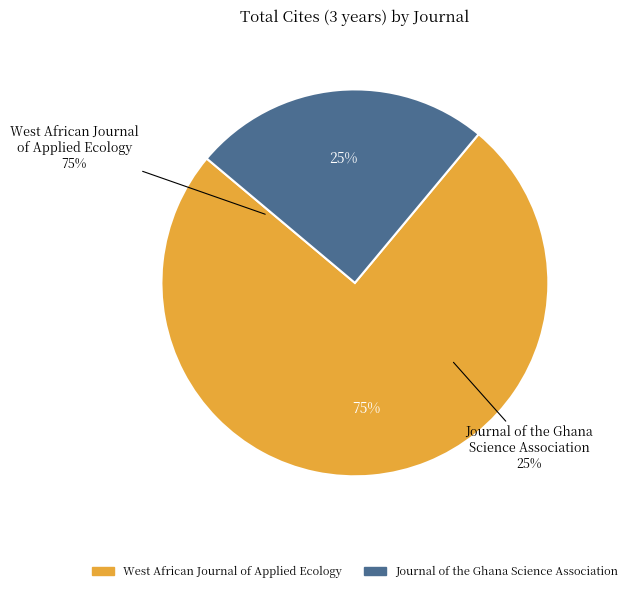

Combined, do Journal of the Ghana Science Association and West African Journal of Applied Ecology account for over 50%?

Yes